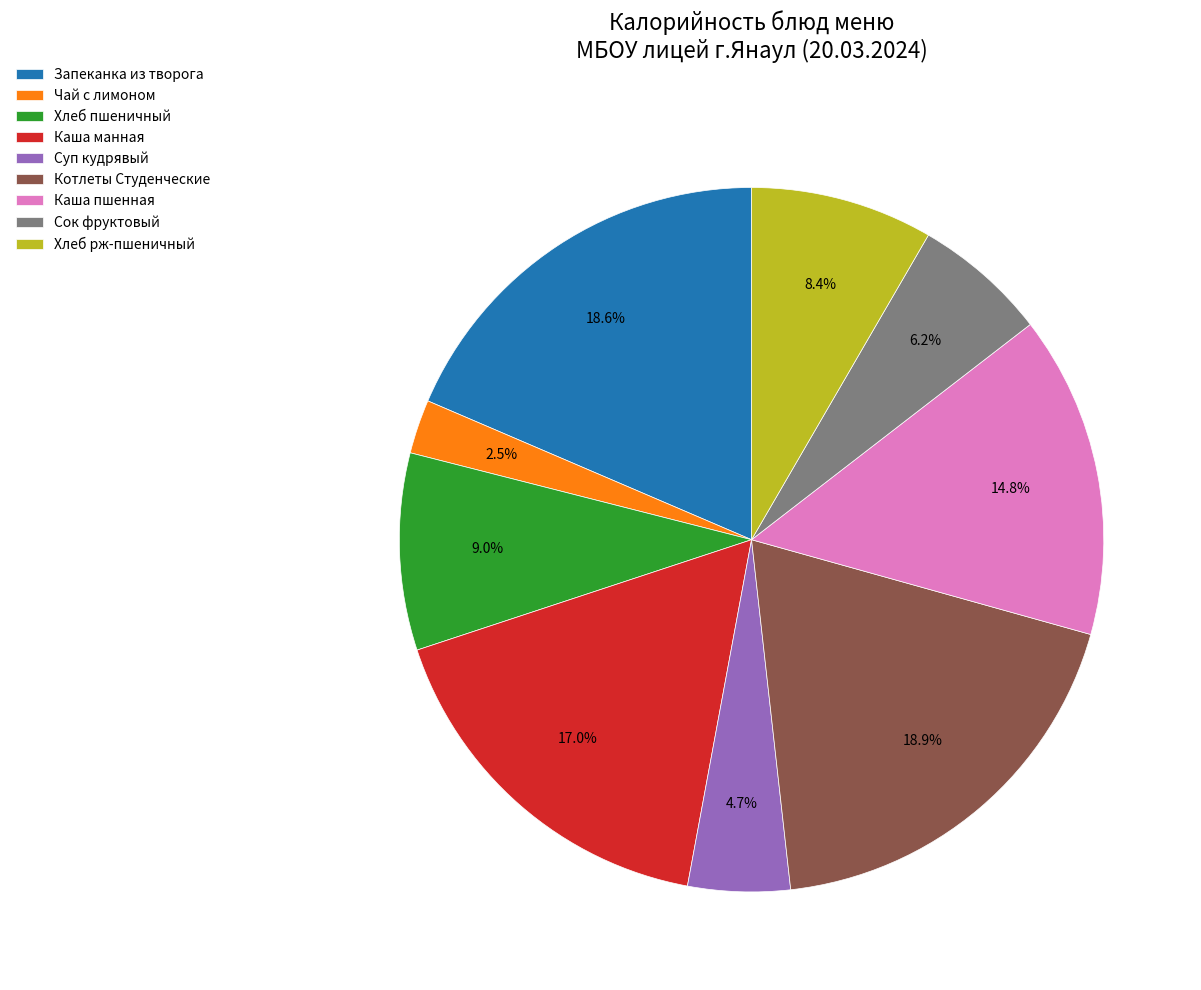

Combined, do Сок фруктовый and Суп кудрявый account for over 50%?

No